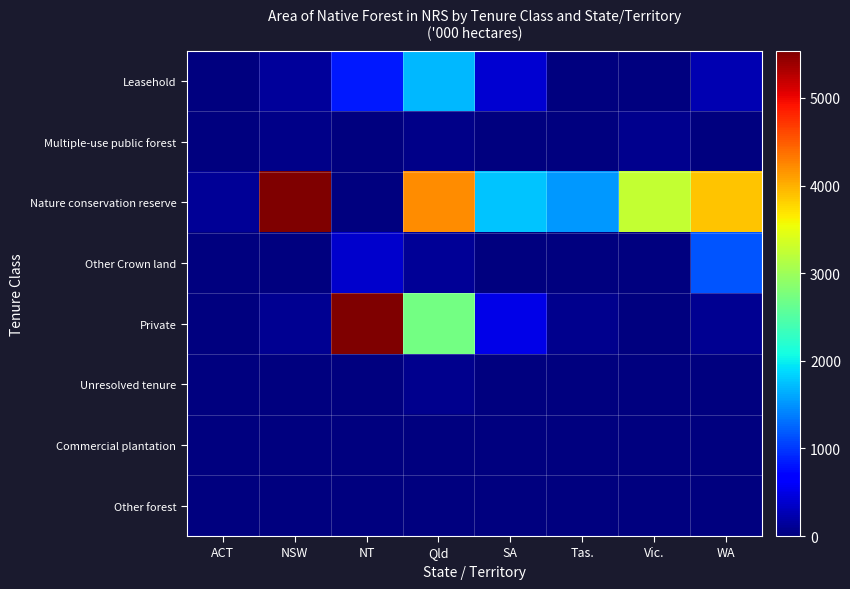

Rank the series by their maximum value, from highest to lowest.

Private, Nature conservation reserve, Leasehold, Other Crown land, Unresolved tenure, Multiple-use public forest, Other forest, Commercial plantation